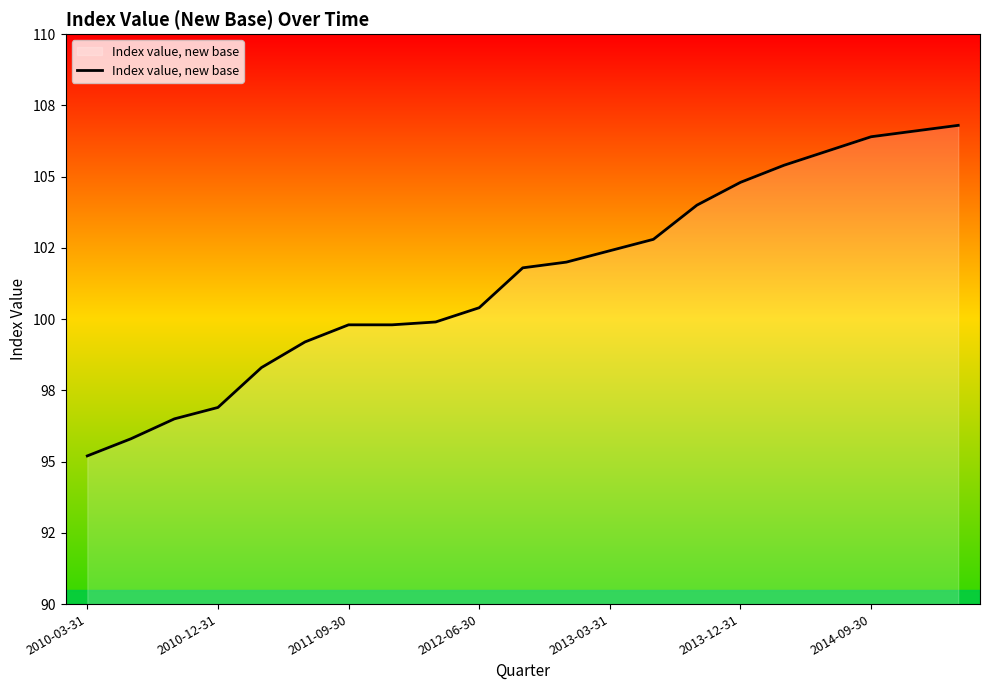

What is the smallest value displayed?

95.2